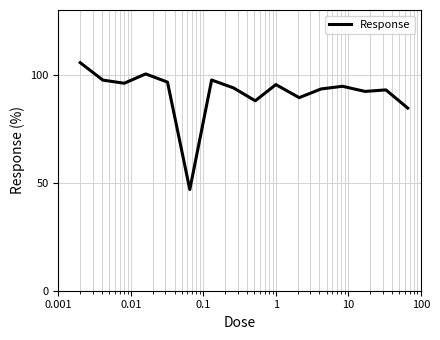

What is the maximum value shown in the chart?

105.6